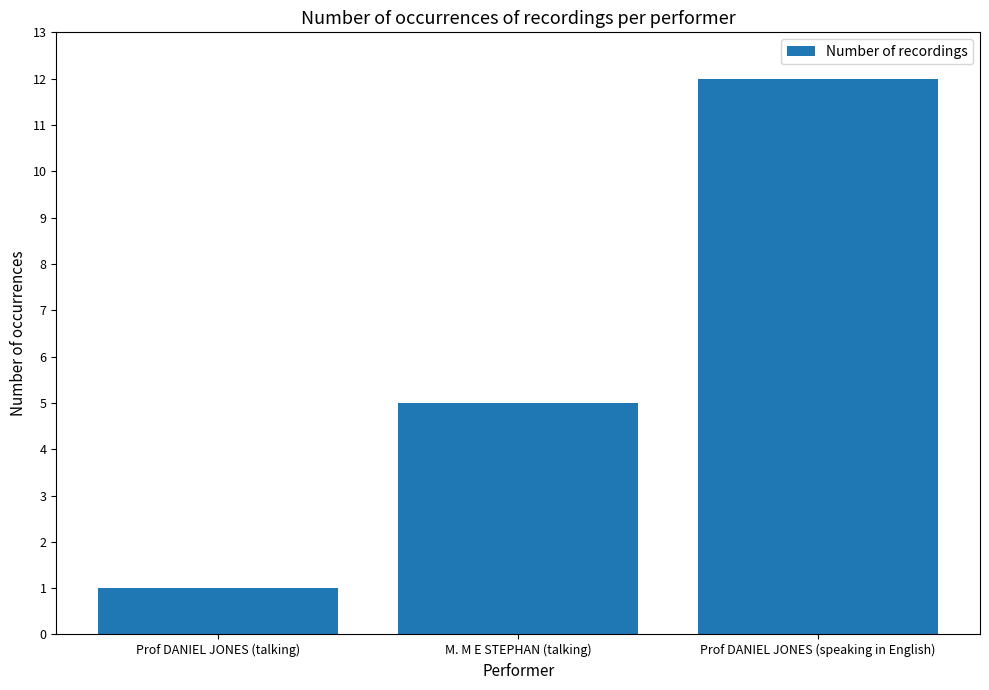

Reading left to right, transcribe all the data shown in this chart.

Prof DANIEL JONES (talking)=1	M. M E STEPHAN (talking)=5	Prof DANIEL JONES (speaking in English)=12